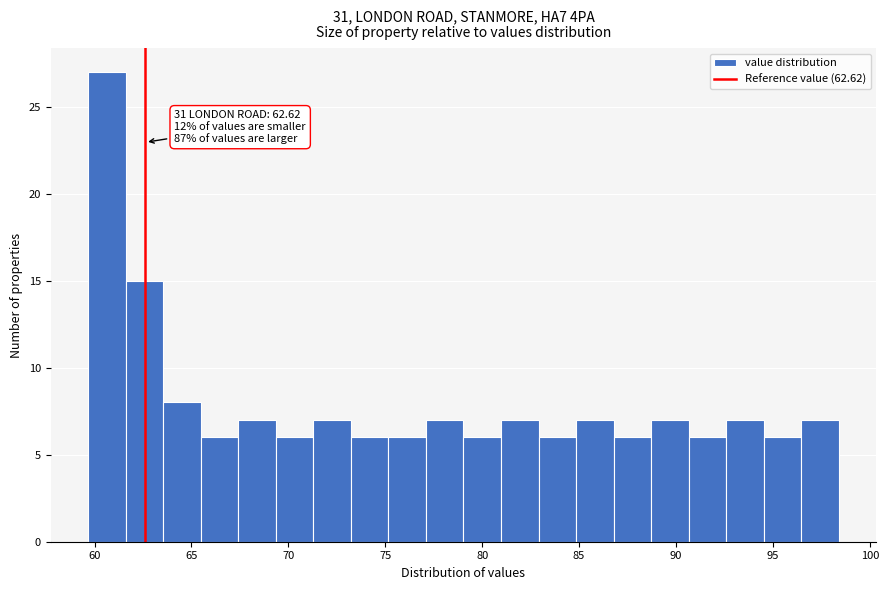

Read against the x-axis, roughly where is the centre of the tallest bar?

60.5